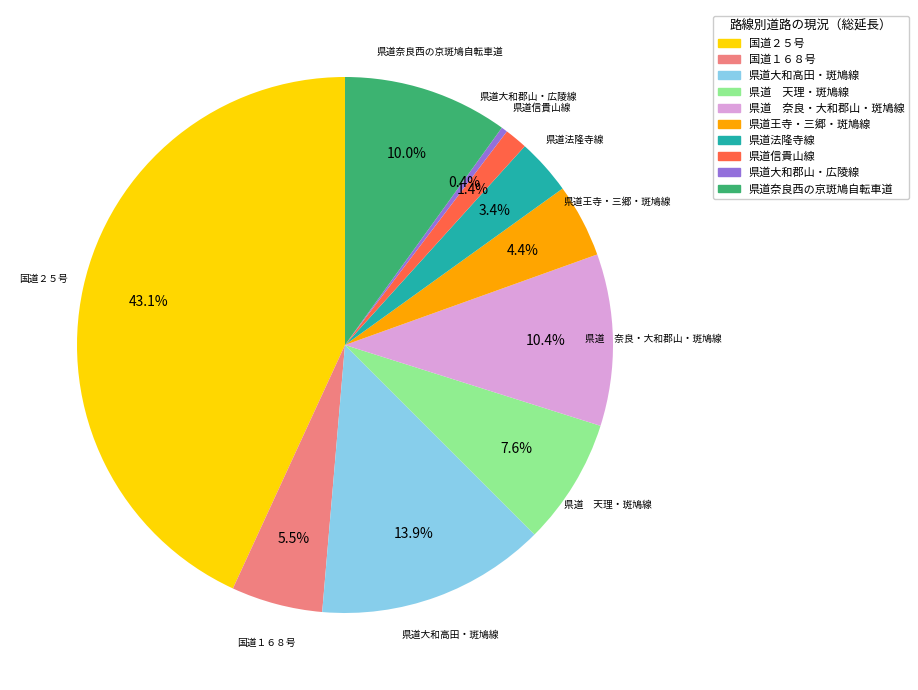

Is there a majority slice in this chart?

No